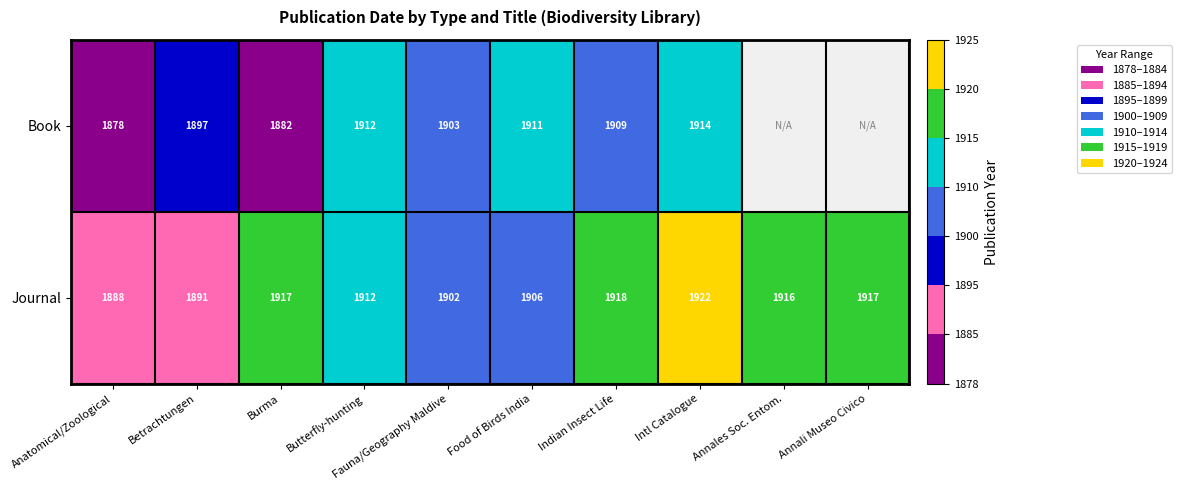

At Indian Insect Life, list the series in order from largest to smallest.

Journal, Book